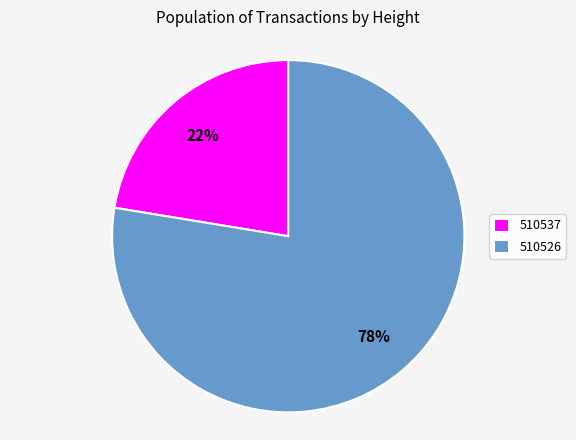

How many segments does this pie chart have?

2